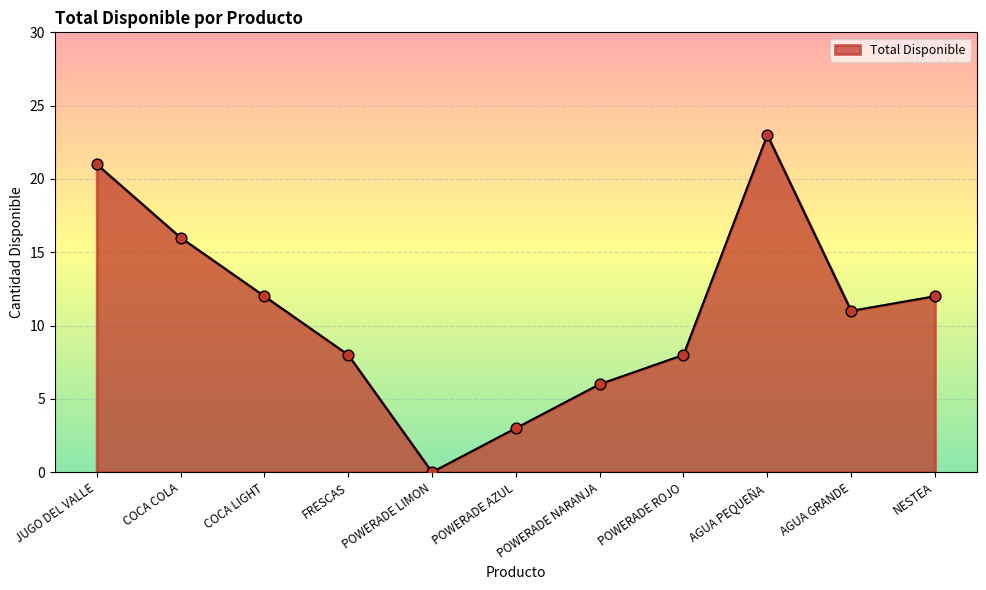

Approximately how many times larger is the value at COCA COLA compared to AGUA GRANDE?

1.5